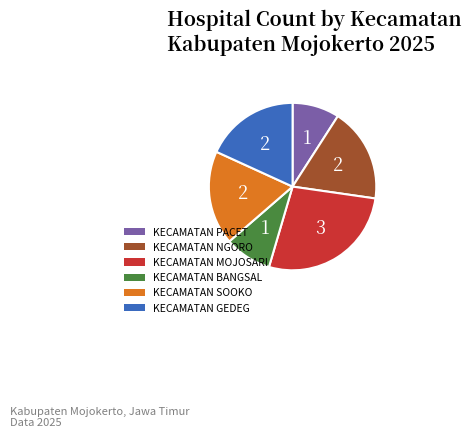

Does KECAMATAN GEDEG represent more than half of the total?

No